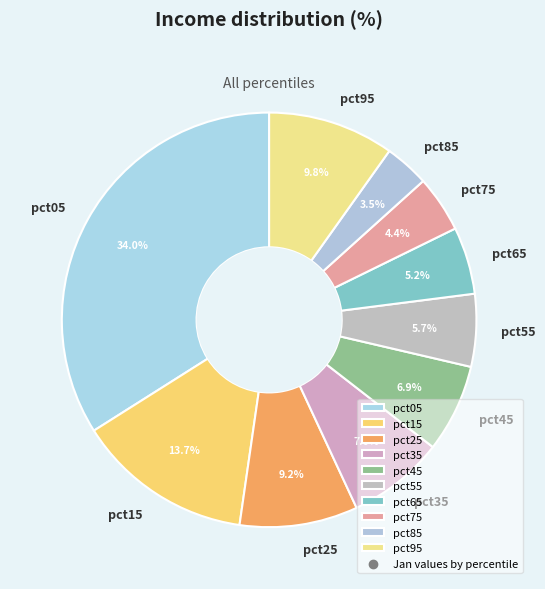

What is the total percentage of pct45 and pct95?

16.7%